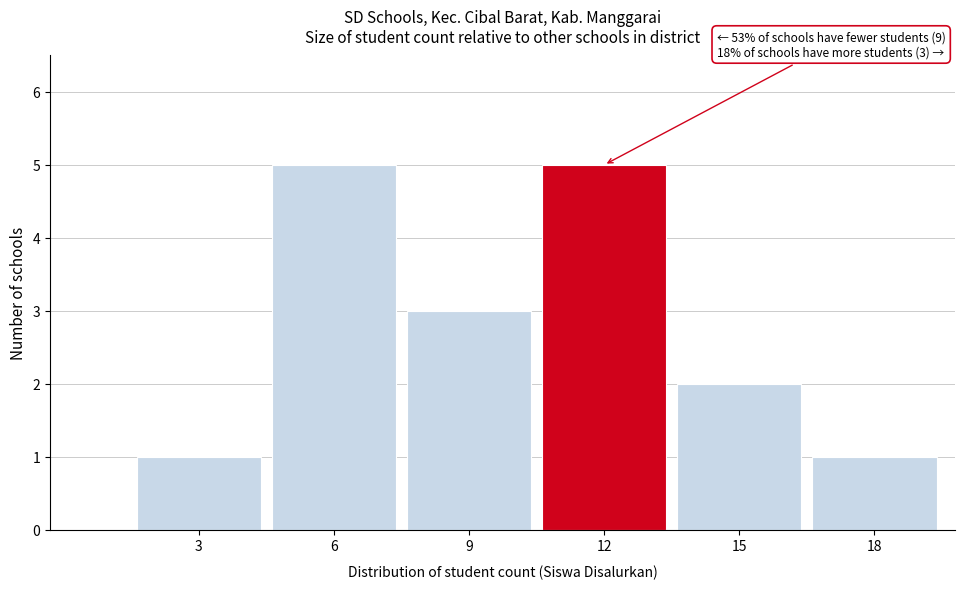

Reading left to right, transcribe all the data shown in this chart.

1	5	3	5	2	1